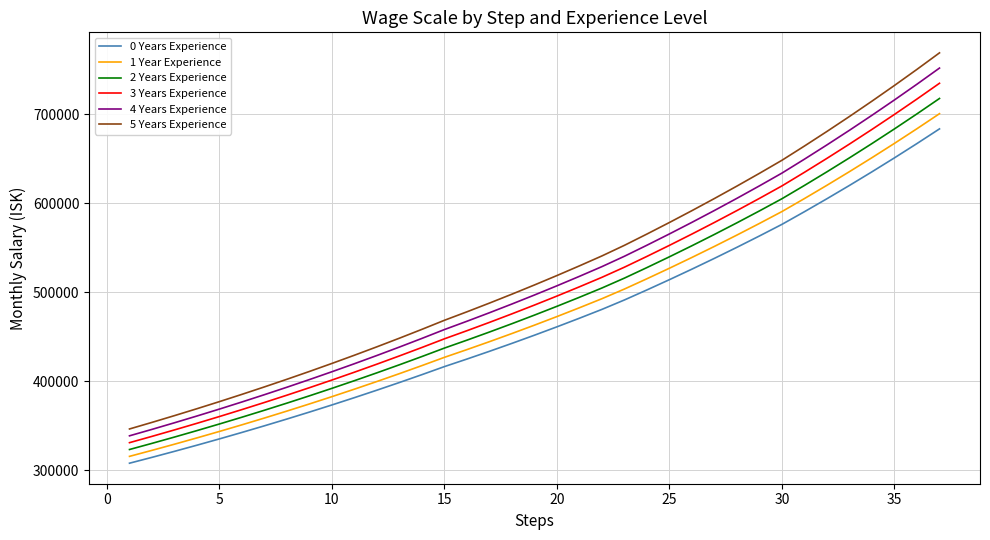

Which series has the largest total across all categories?

5 Years Experience